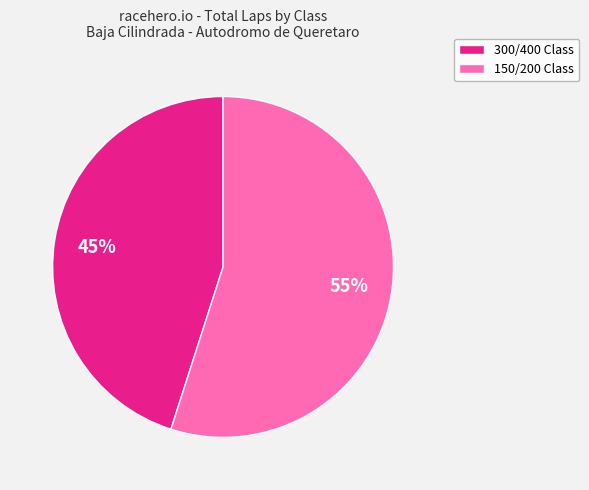

How many segments does this pie chart have?

2